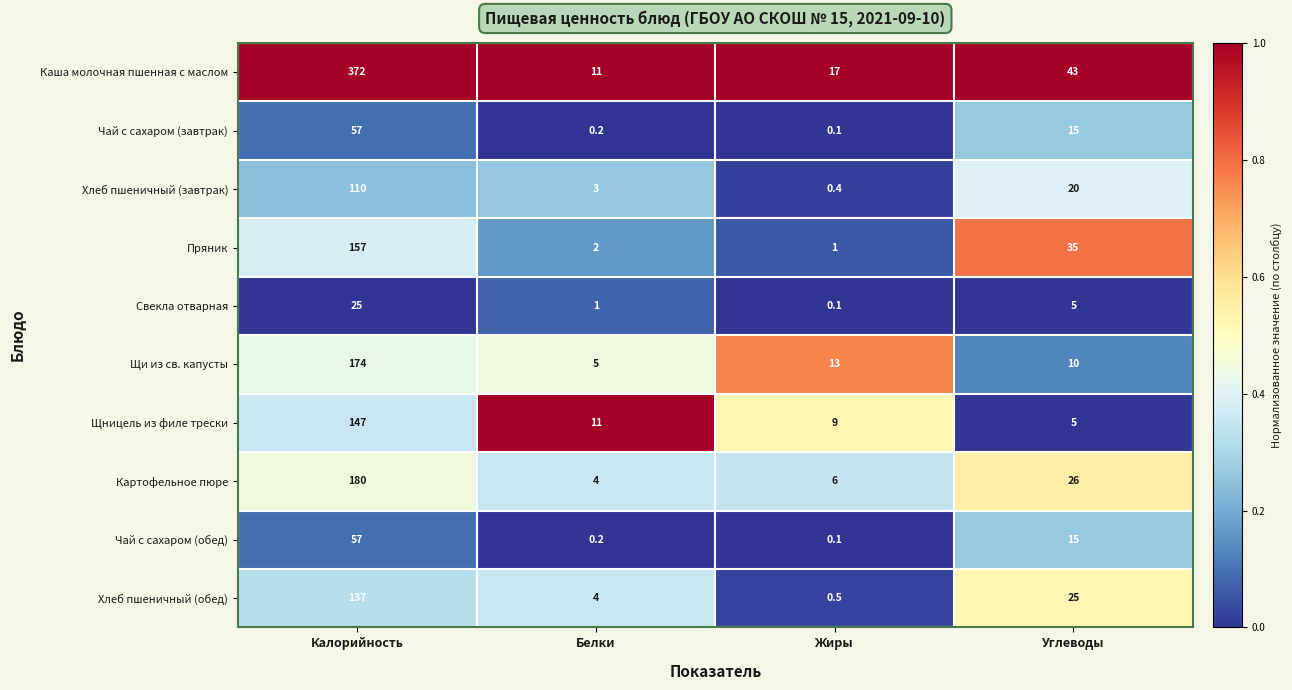

The value of Щи из св. капусты at Жиры is 13.0. True or false?

True